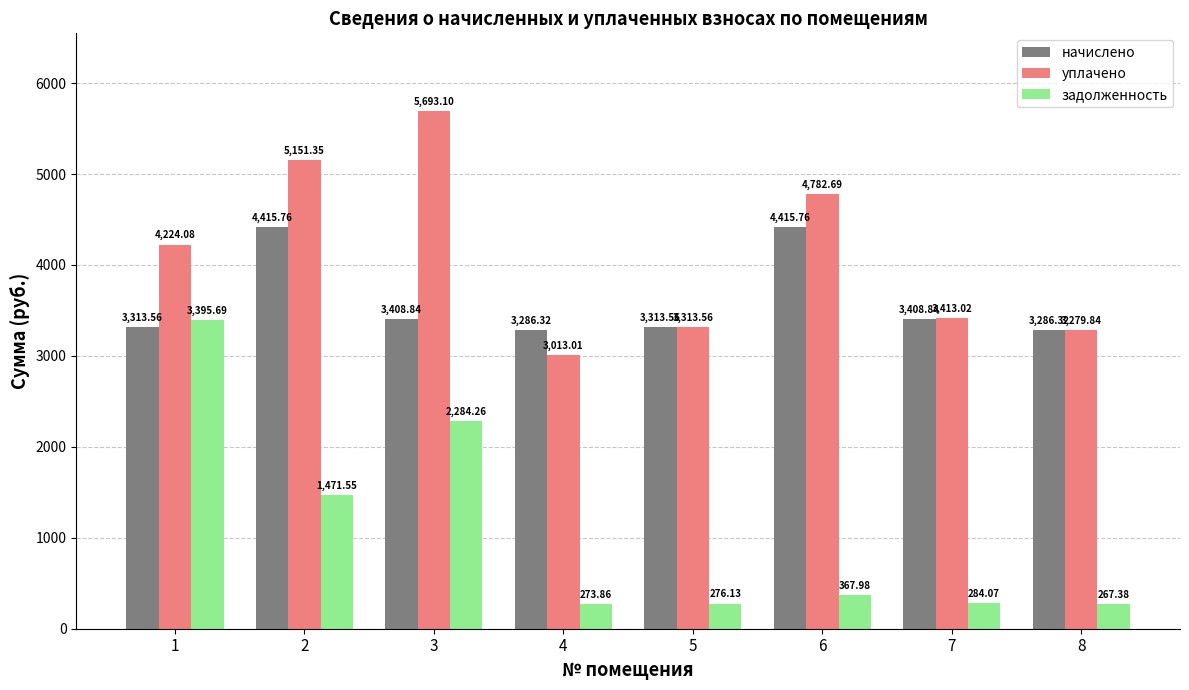

What is the value of the начислено bar at the 4th from the left?

3286.3